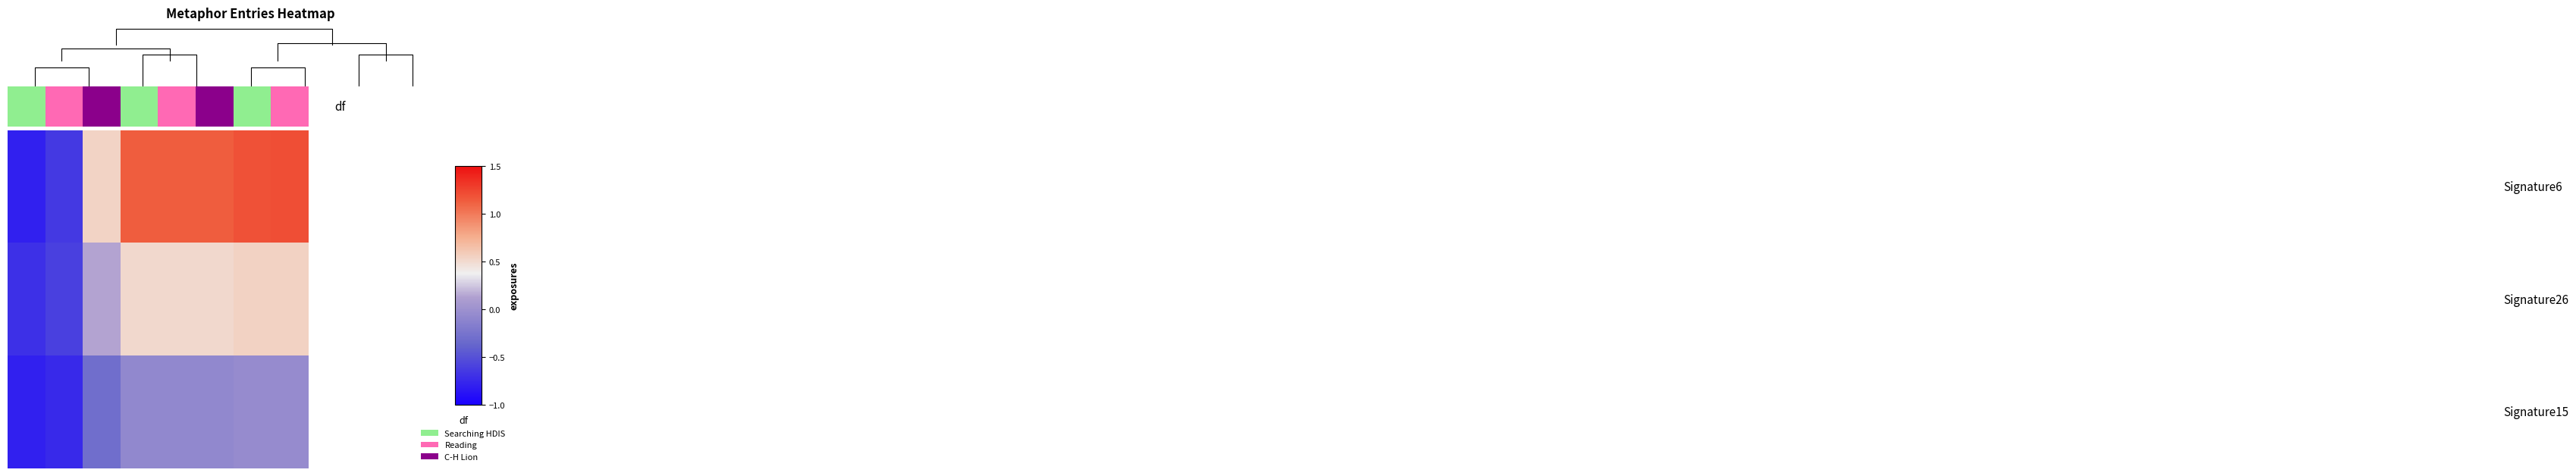

What is the spread (max minus min) of values at 2?

0.8